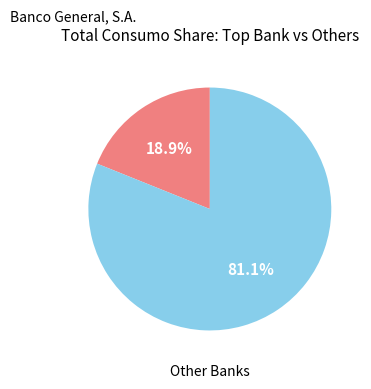

Does any single category account for the majority?

Yes